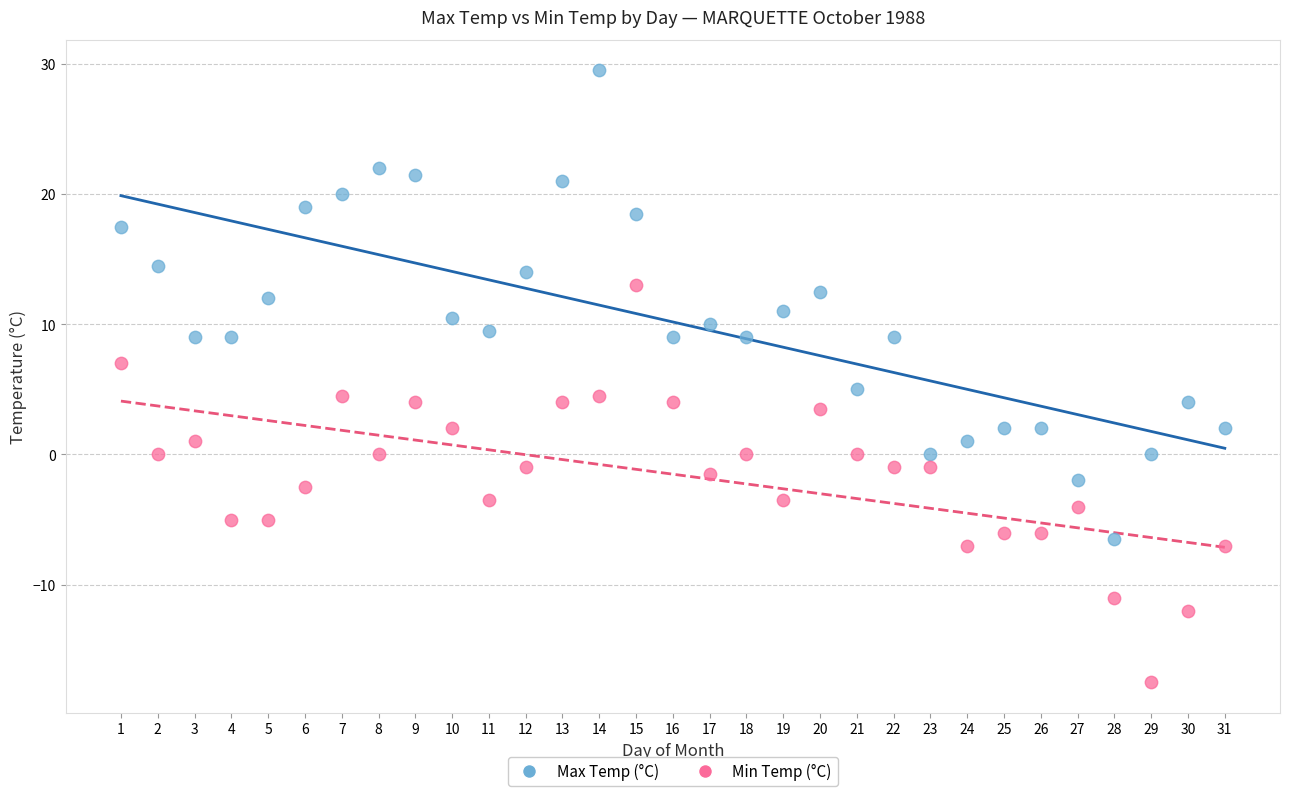

Which series contains the highest Y value?

Max Temp (°C)